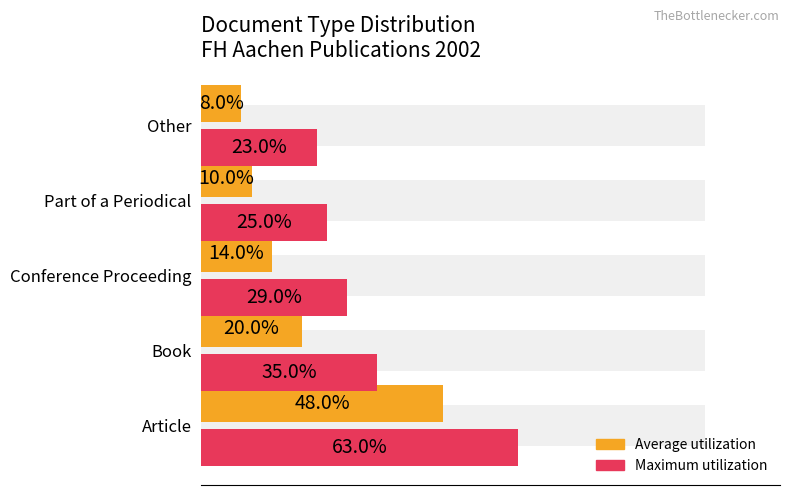

What is the value of the Count (max) bar at the 2nd from the left?

35.0